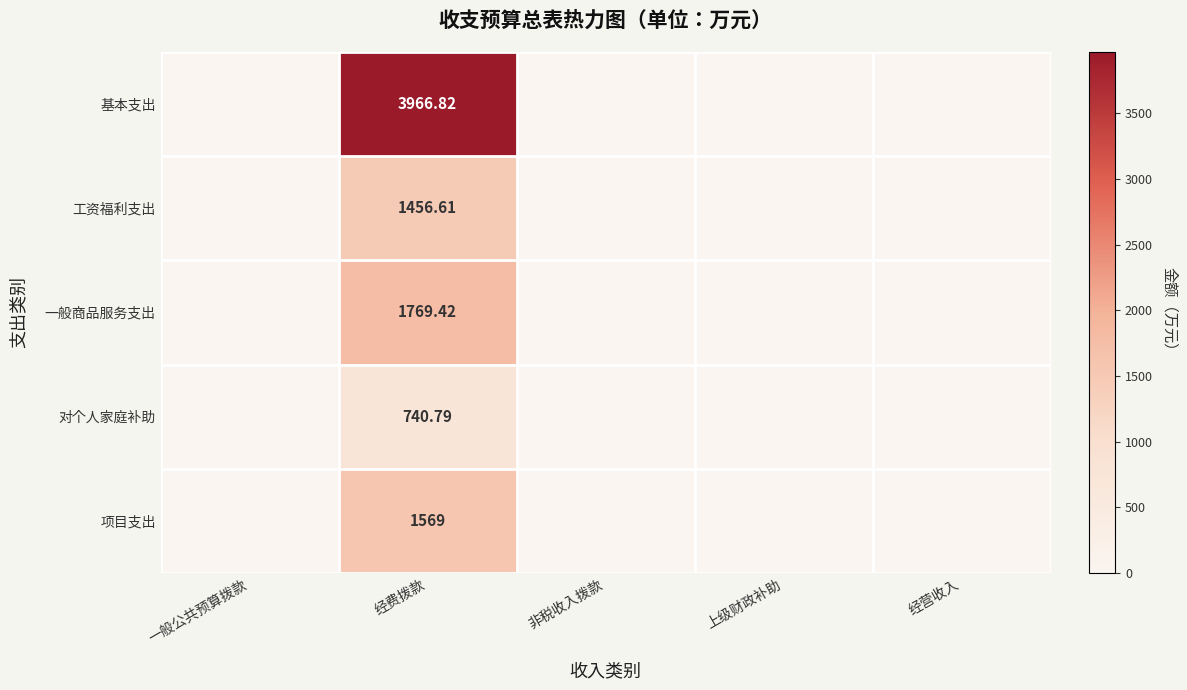

Rank the series at 经费拨款 from highest to lowest value.

基本支出, 一般商品服务支出, 项目支出, 工资福利支出, 对个人家庭补助